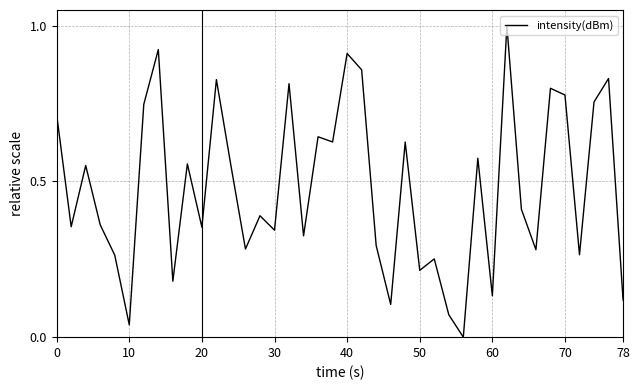

What is the average value?

0.5